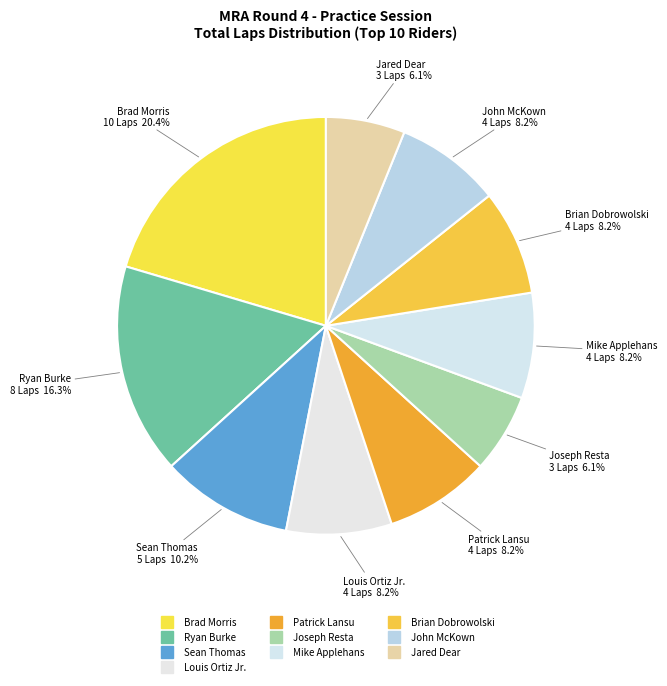

Rank the categories by value from highest to lowest.

Brad Morris, Ryan Burke, Sean Thomas, Louis Ortiz Jr., Patrick Lansu, Mike Applehans, Brian Dobrowolski, John McKown, Joseph Resta, Jared Dear